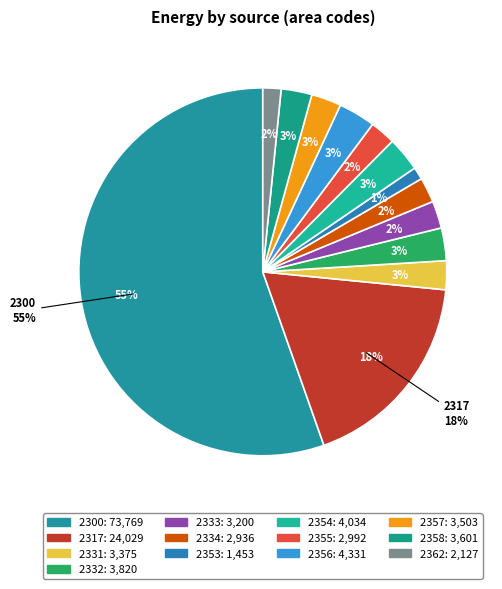

What percentage is the 2331 slice, to the nearest percent?

3%